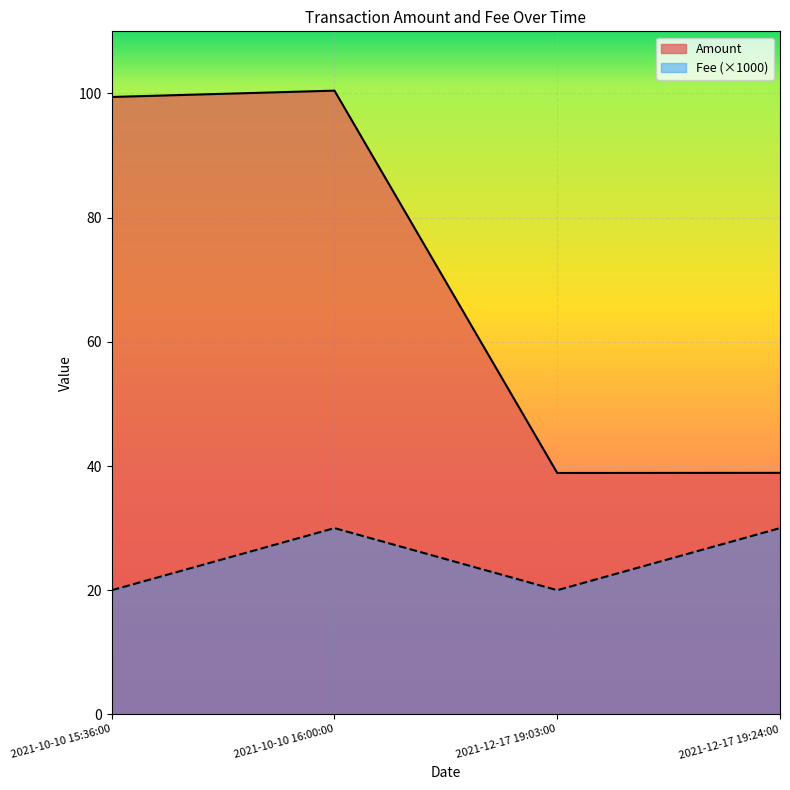

List the series in order of their peak value, lowest first.

Fee (×1000), Amount